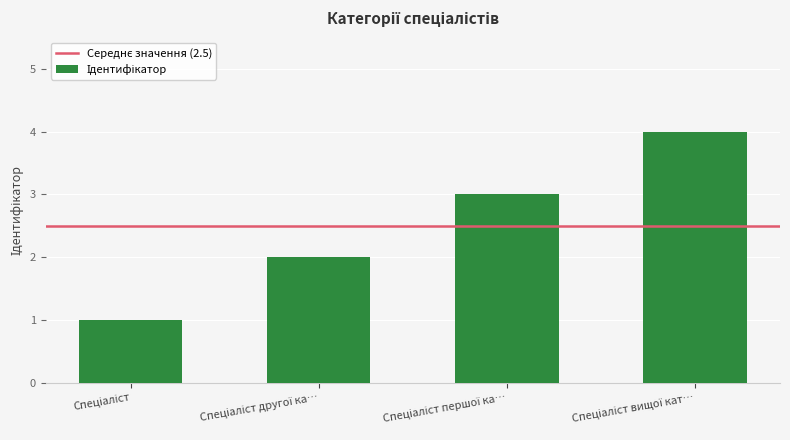

What is the maximum value shown in the chart?

4